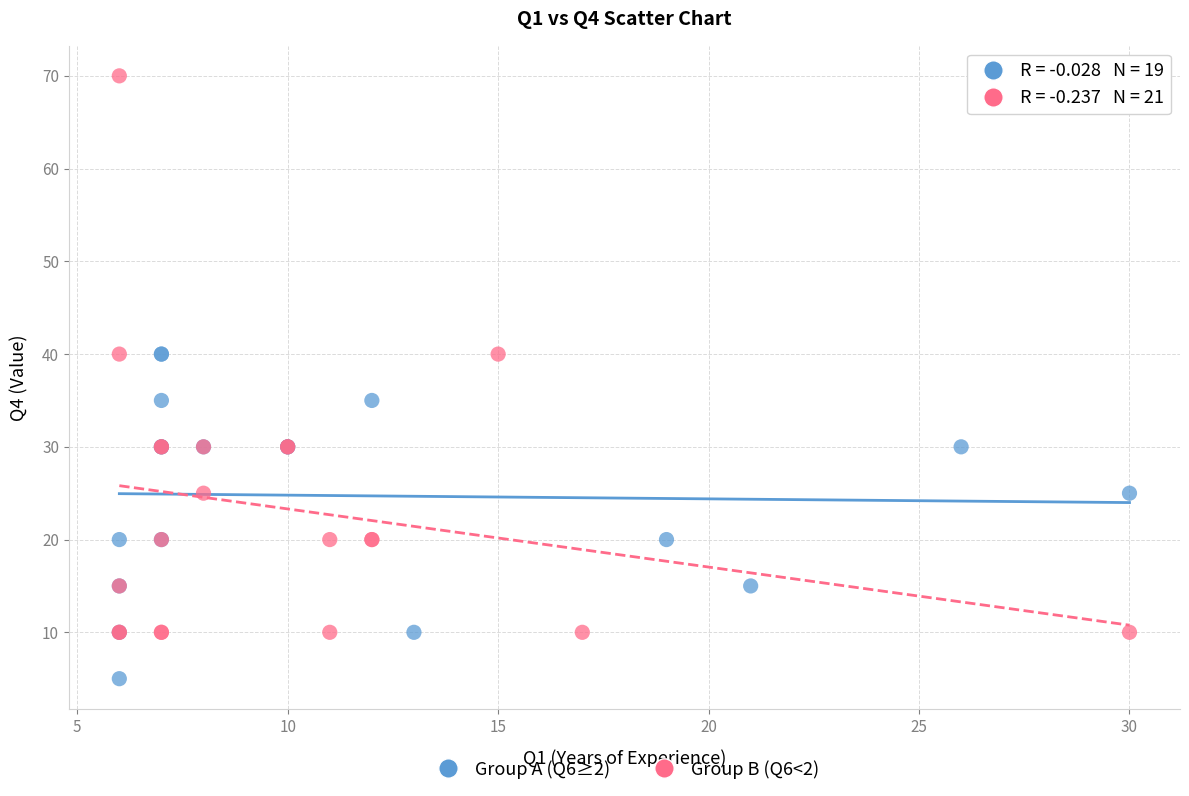

Which series has the widest spread of Y values?

Group B (Q6<2)